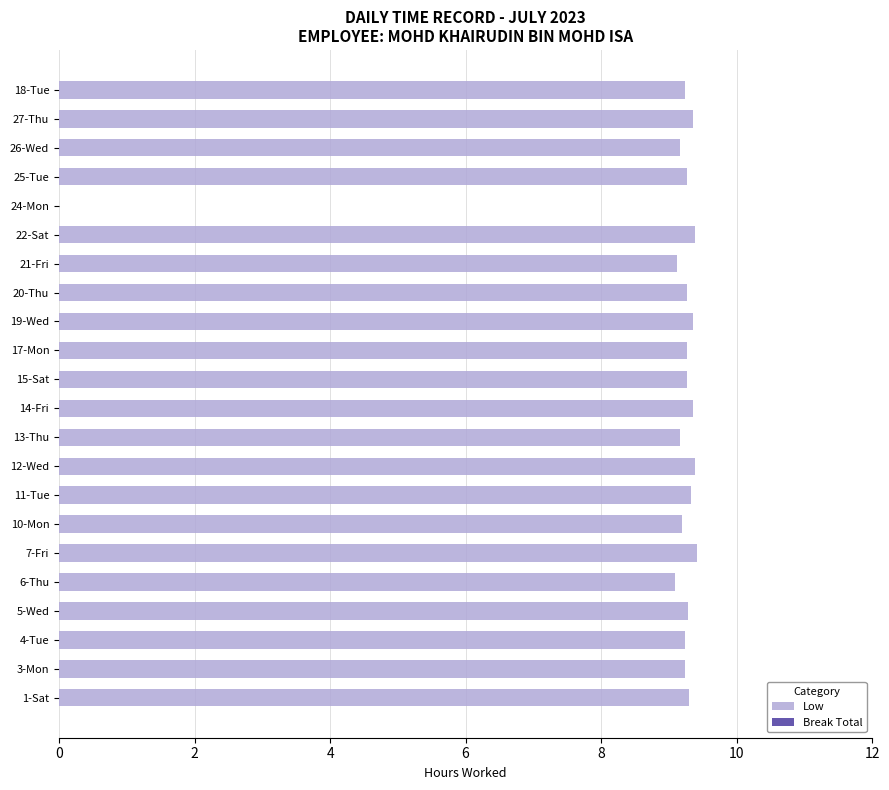

What is the sum of all values?

194.7